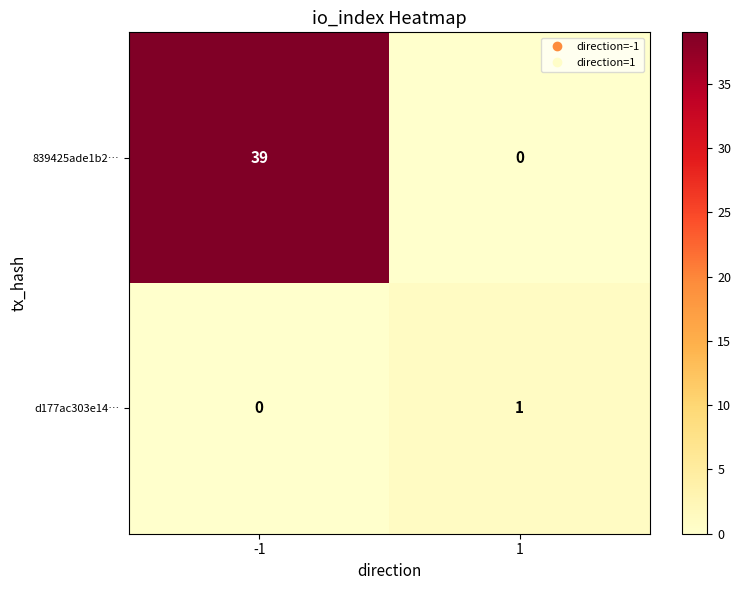

List the series in order of their overall mean, highest first.

839425ade1b2…, d177ac303e14…